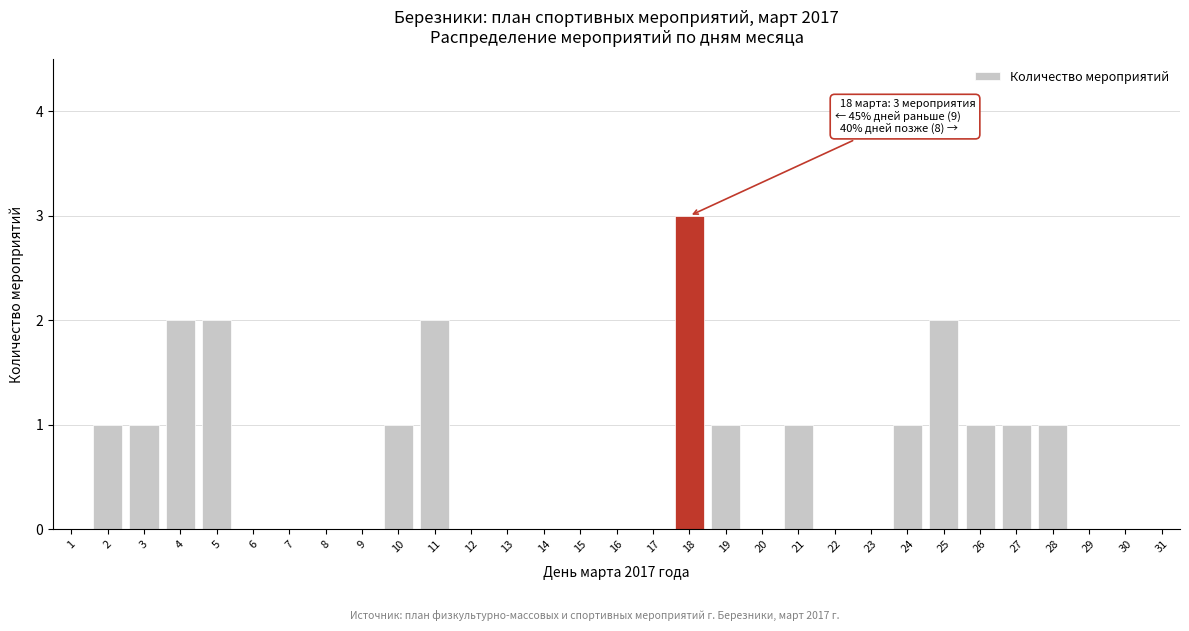

What is the greatest value displayed?

3